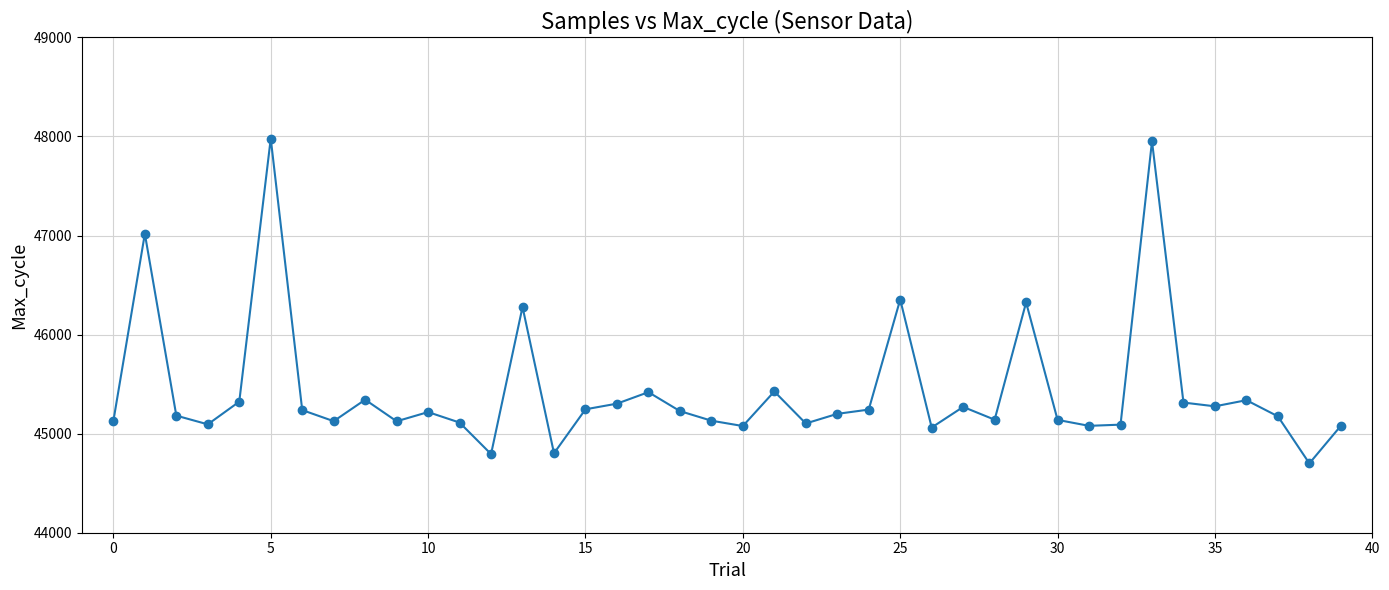

What is the greatest value displayed?

47979